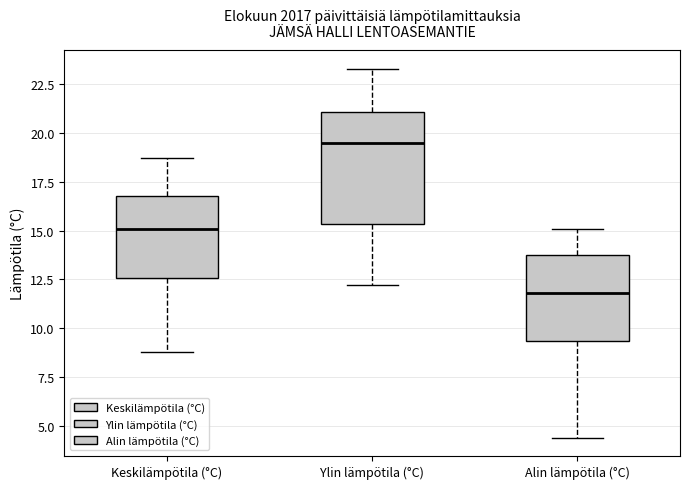

Reading left to right, read every box against the y-axis: the position of its median line, the range the box covers, and the ends of its whiskers. The values are not printed on the chart, so give them approximately, as read against the axis.

Keskilämpötila (°C): median 15.0, box 12.5 to 17.0, whiskers 9.0 to 18.5
Ylin lämpötila (°C): median 19.5, box 15.5 to 21.0, whiskers 12.0 to 23.5
Alin lämpötila (°C): median 12.0, box 9.5 to 14.0, whiskers 4.5 to 15.0